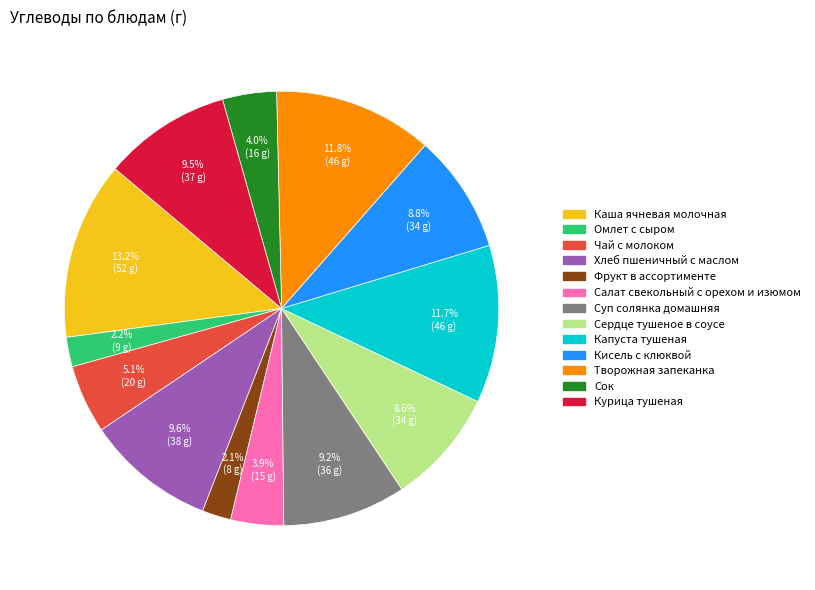

Is the sum of Сок and Хлеб пшеничный с маслом greater than half?

No